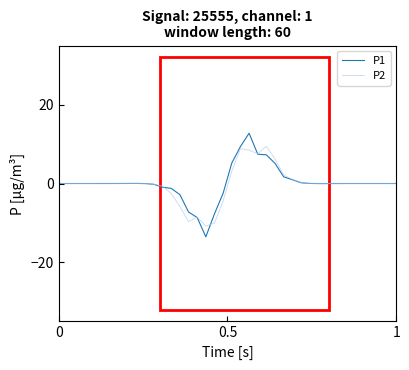

Which series has the largest range (max minus min)?

P1